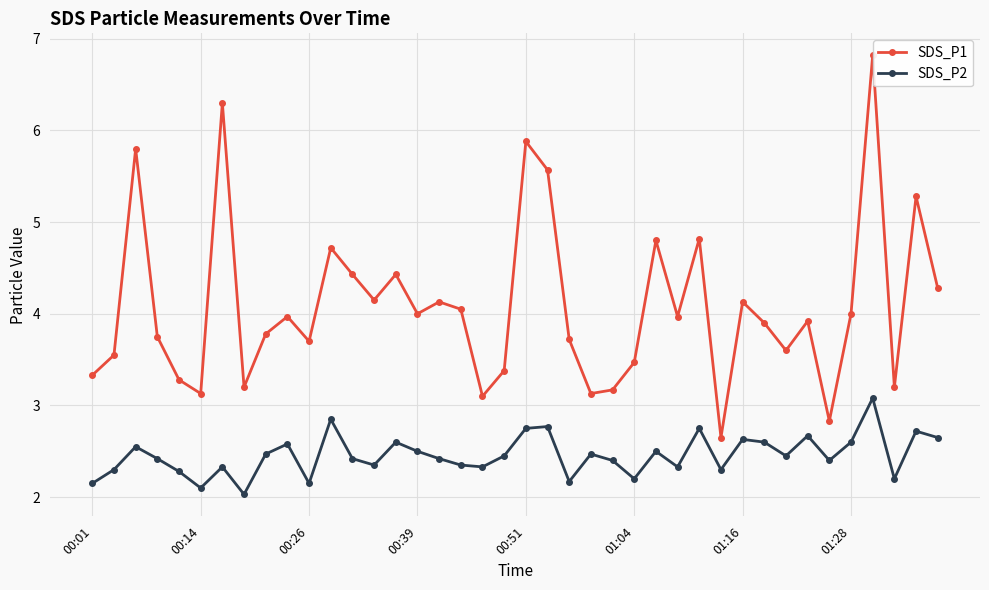

Which series has the largest range (max minus min)?

SDS_P1